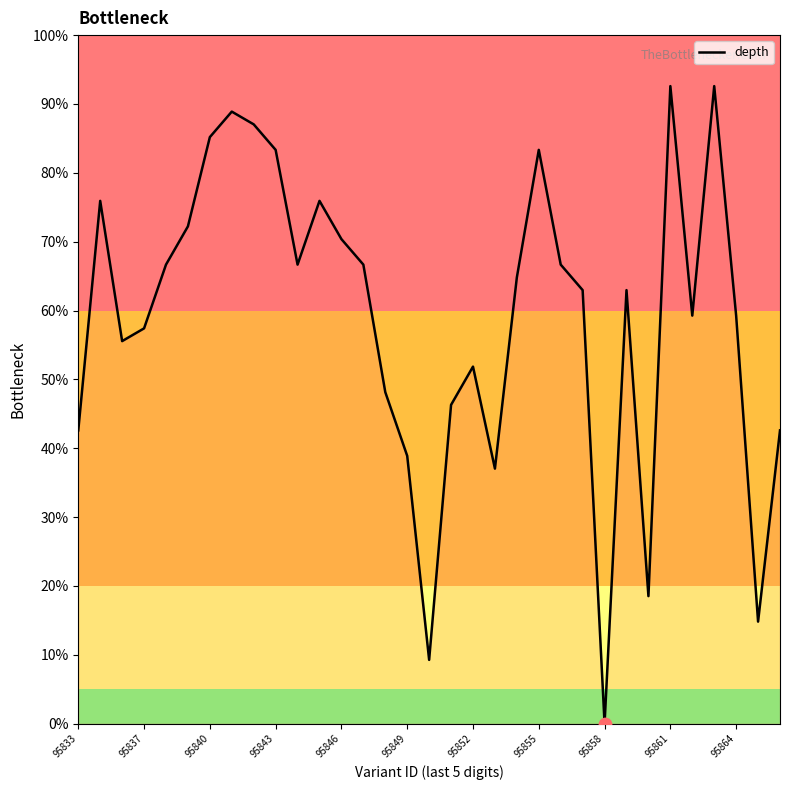

What is the greatest value displayed?

92.6